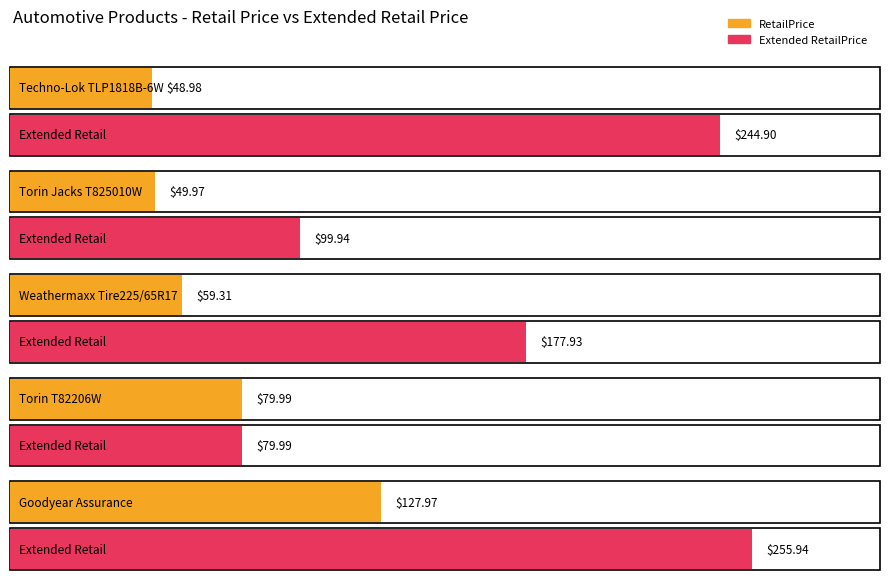

What is the smallest value displayed?

49.0